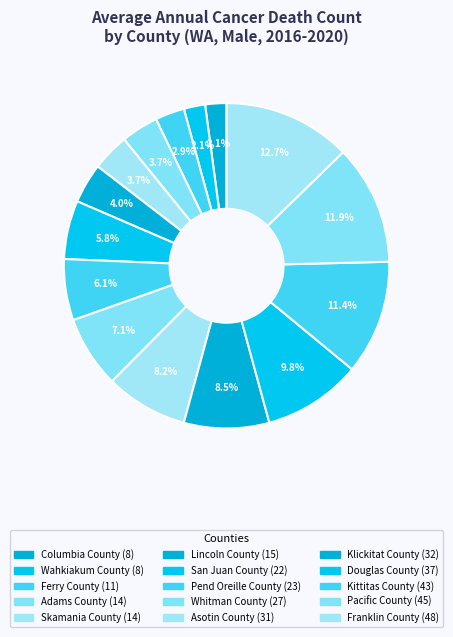

Is the sum of Klickitat County and Lincoln County greater than half?

No